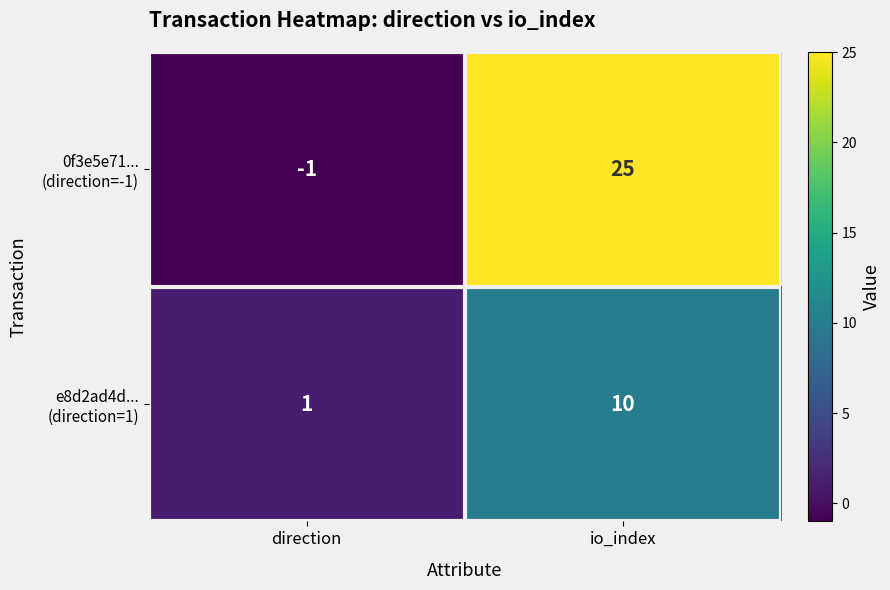

Which category has the lowest value across all series?

direction